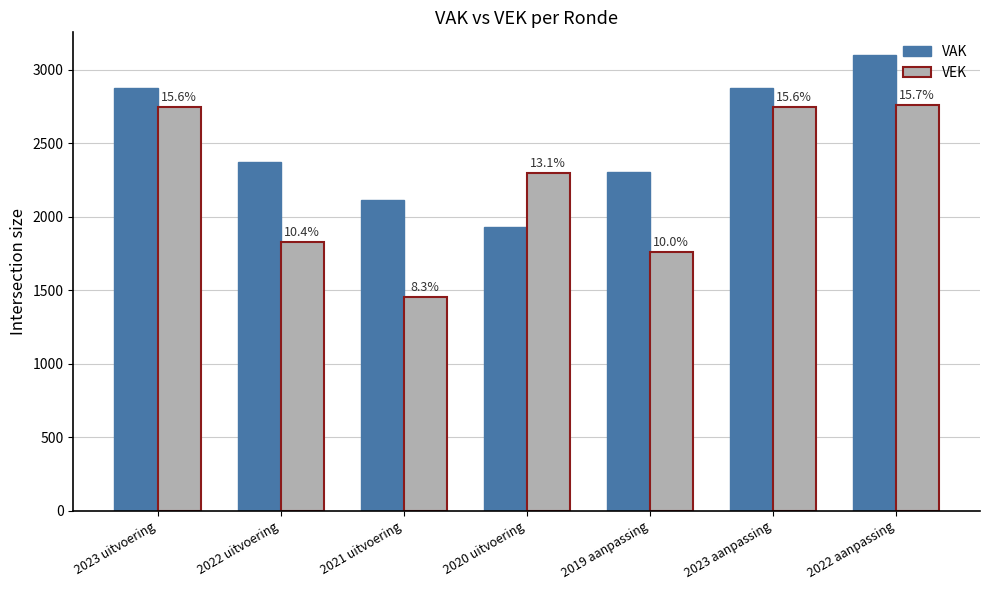

What is the label of the 1st bar from the left?

2023 uitvoering